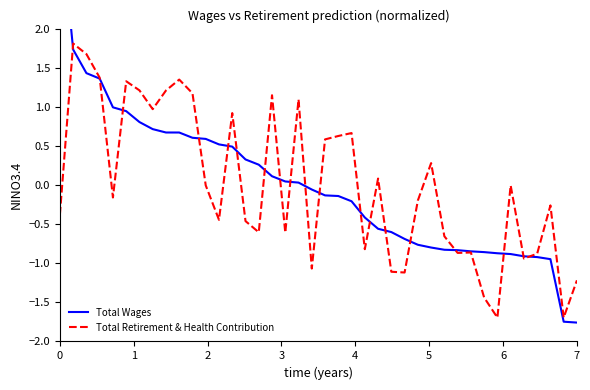

Reading left to right, transcribe all the data shown in this chart.

Total Wages: 3.5	1.7	1.4	1.4	1.0	0.9	0.8	0.7	0.7	0.7	0.6	0.6	0.5	0.5	0.3	0.3	0.1	0.0	0.0	-0.1	-0.1	-0.1	-0.2	-0.4	-0.6	-0.6	-0.7	-0.8	-0.8	-0.8	-0.8	-0.8	-0.9	-0.9	-0.9	-0.9	-0.9	-0.9	-1.7	-1.8
Total Retirement & Health Contribution: -0.4	1.8	1.7	1.4	-0.2	1.3	1.2	1.0	1.2	1.3	1.2	-0.0	-0.4	0.9	-0.5	-0.6	1.1	-0.6	1.1	-1.1	0.6	0.6	0.7	-0.8	0.1	-1.1	-1.1	-0.2	0.3	-0.7	-0.9	-0.9	-1.4	-1.7	-0.0	-0.9	-0.9	-0.3	-1.7	-1.2